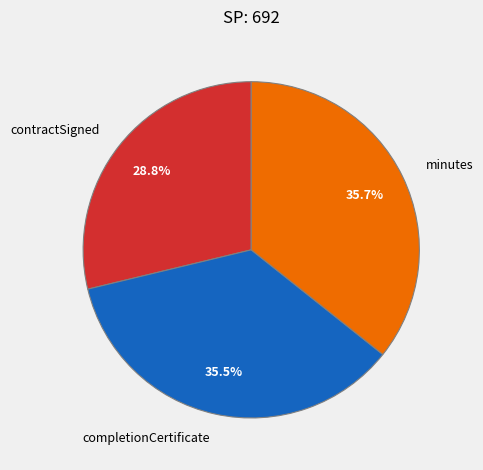

To the nearest percent, what is the average slice percentage?

33%